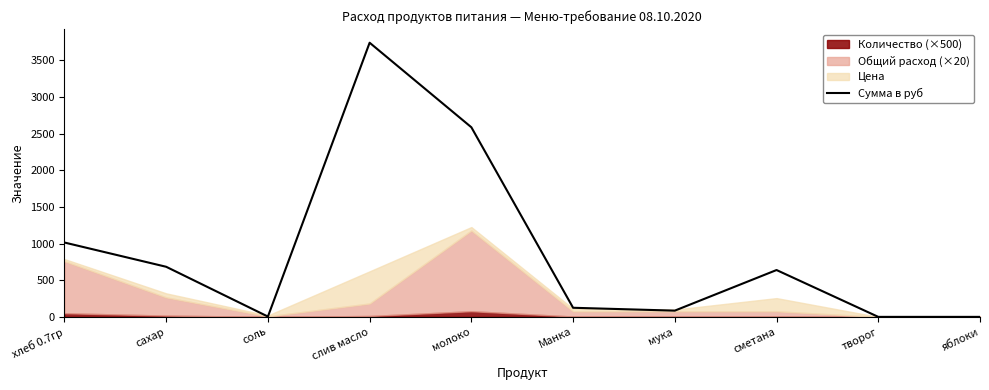

What is the difference between the maximum and minimum values?

3739.3